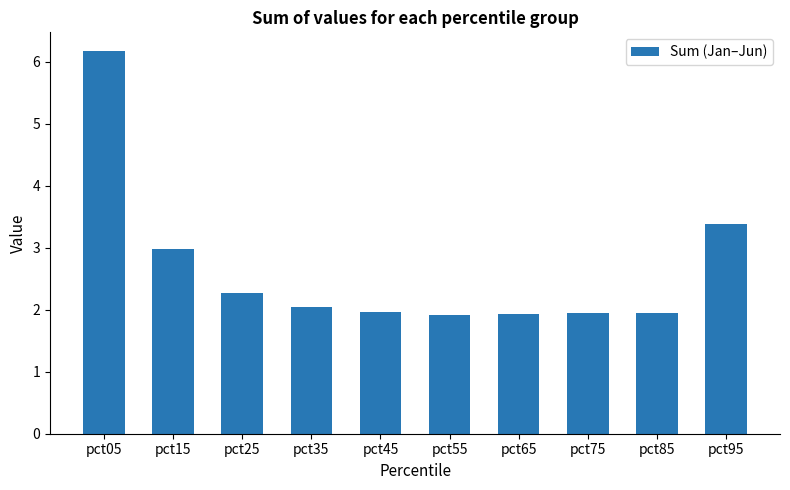

How many data points does each series have?

10